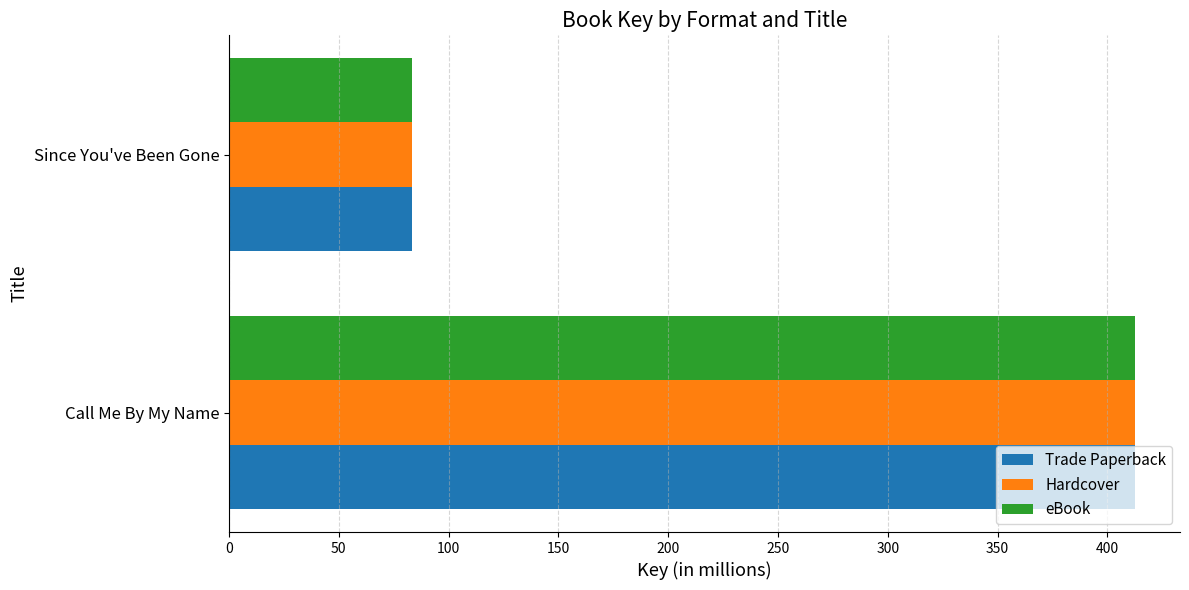

The Hardcover series shows 123.3 at Since You've Been Gone. True or false?

False